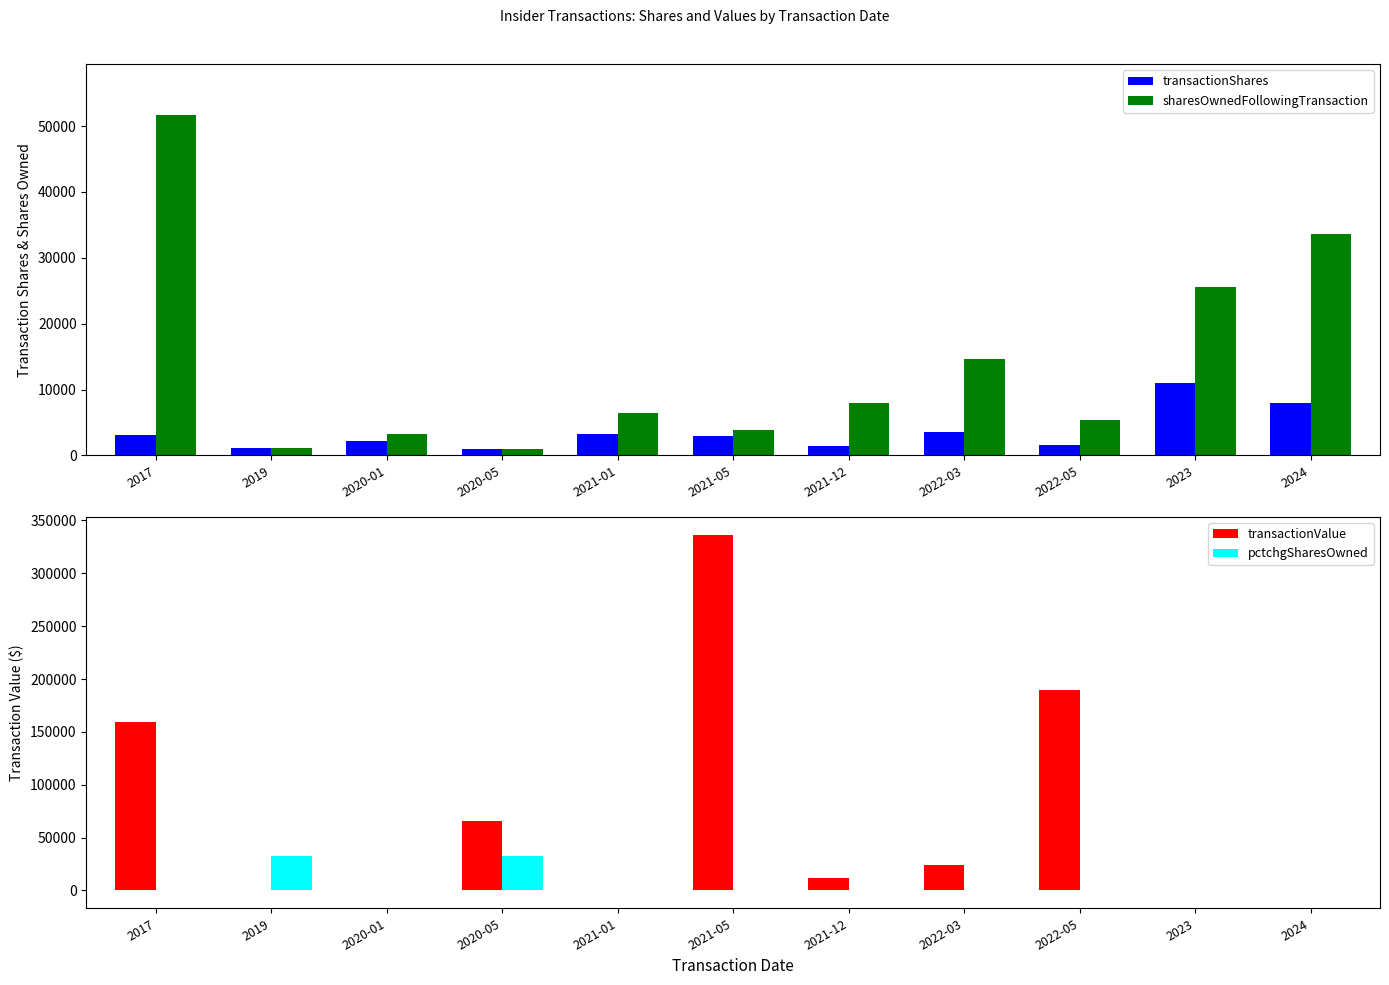

How many bars are there in total?

44